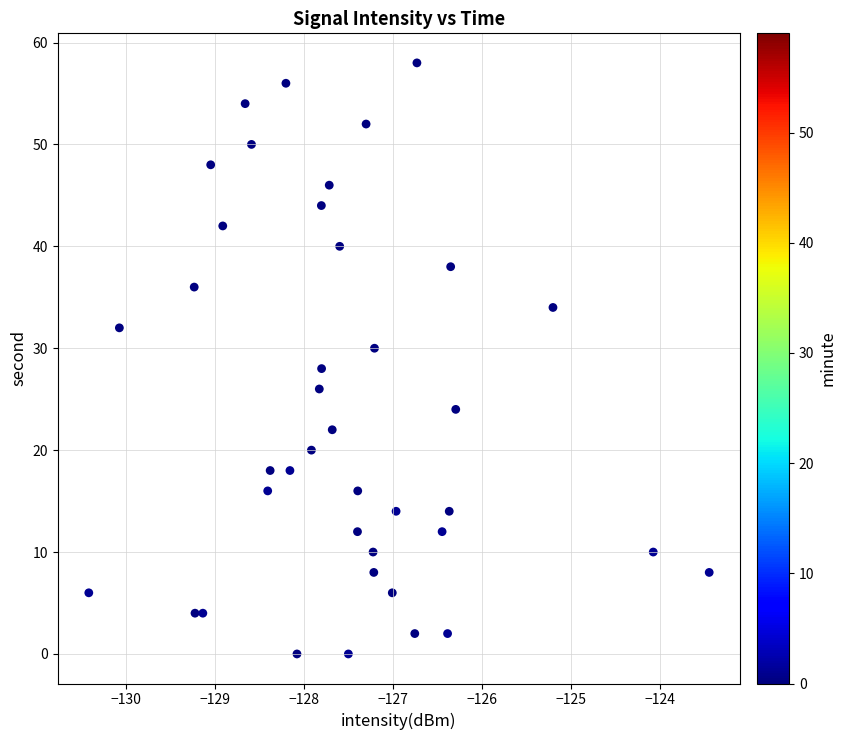

What is the range of Y values (max minus min)?

58